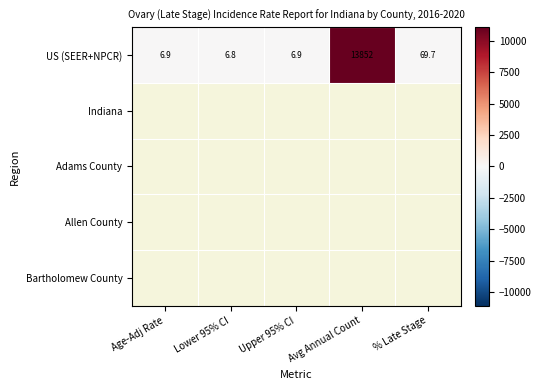

Which category has the highest value in the US (SEER+NPCR) series?

Avg Annual Count